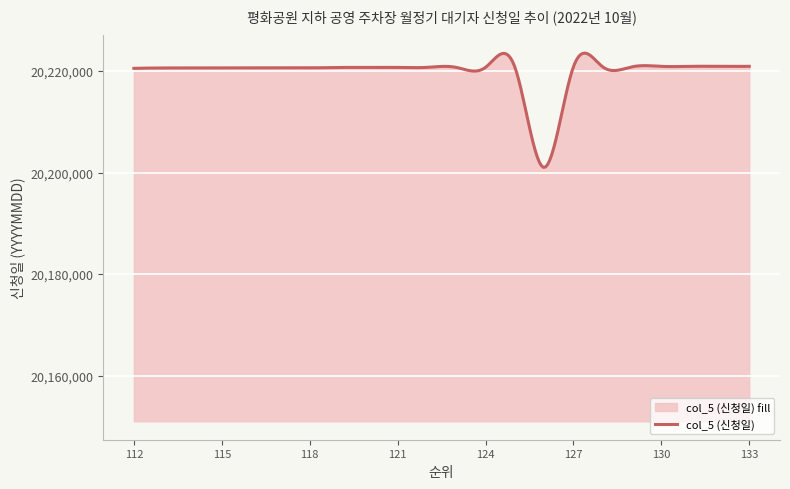

What is the change in value from 114 to 120?

+105